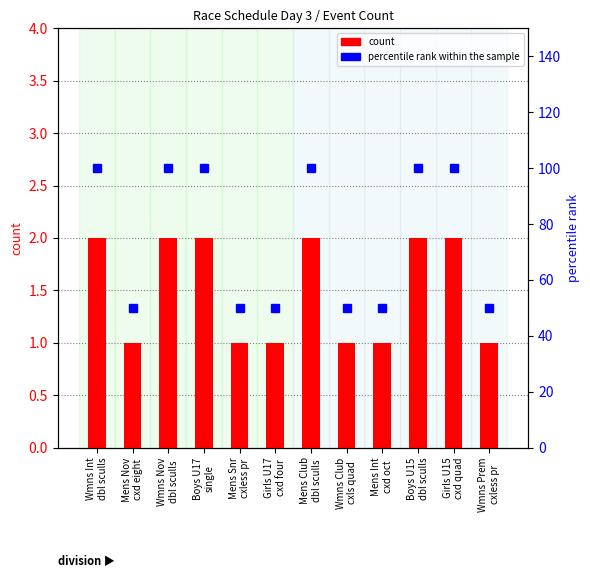

Which series changed the most between Wmns Int
dbl sculls and Wmns Nov
dbl sculls?

count